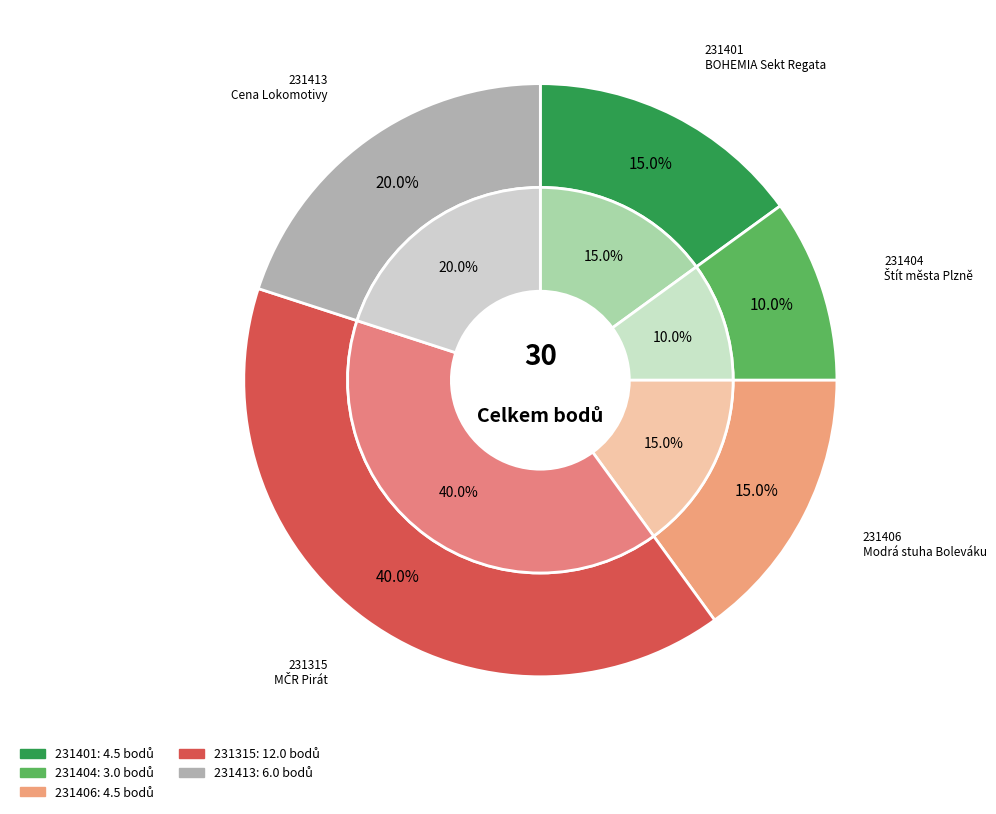

True or false: 231413 accounts for 31% of the total.

False